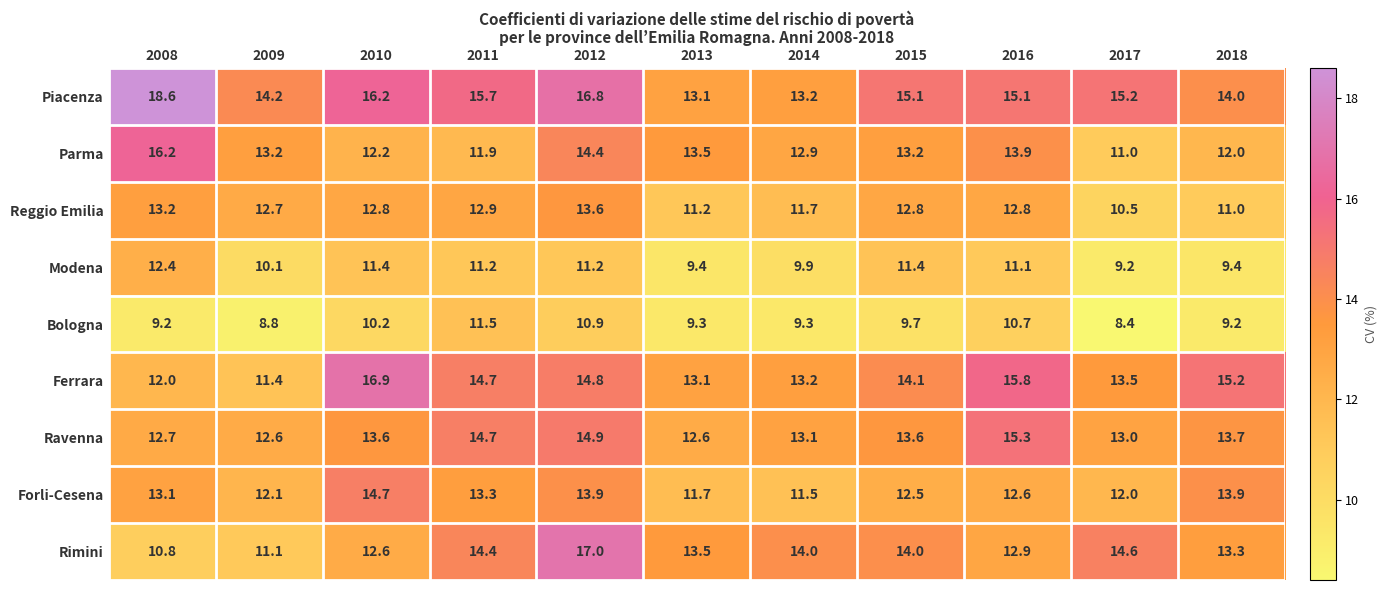

What is the spread (max minus min) of values at 2008?

9.4